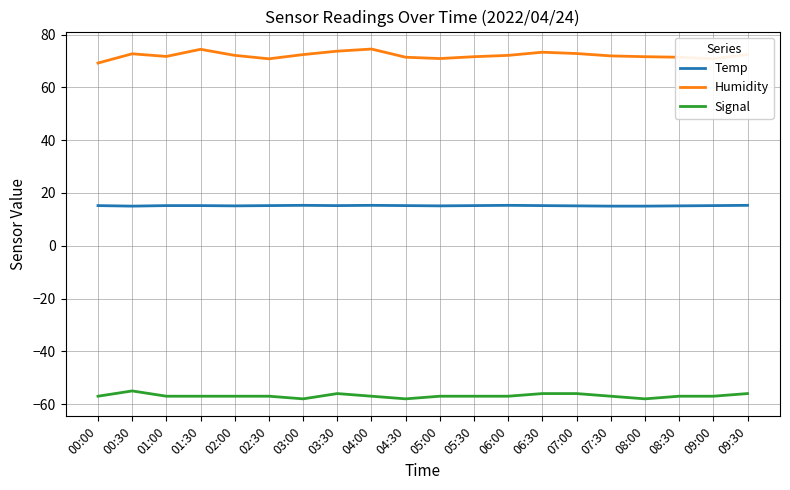

True or false: Humidity and Signal cross at least once.

False